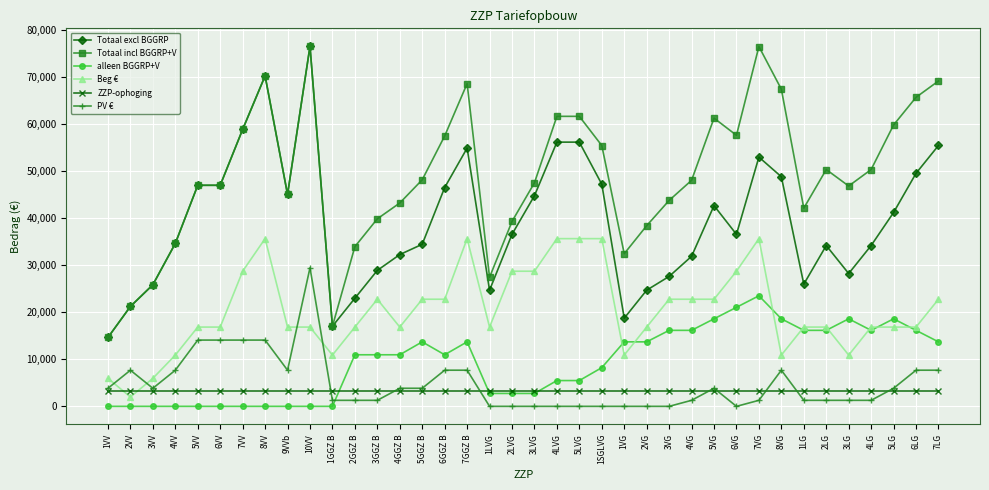

True or false: PV € and Beg € cross at least once.

True